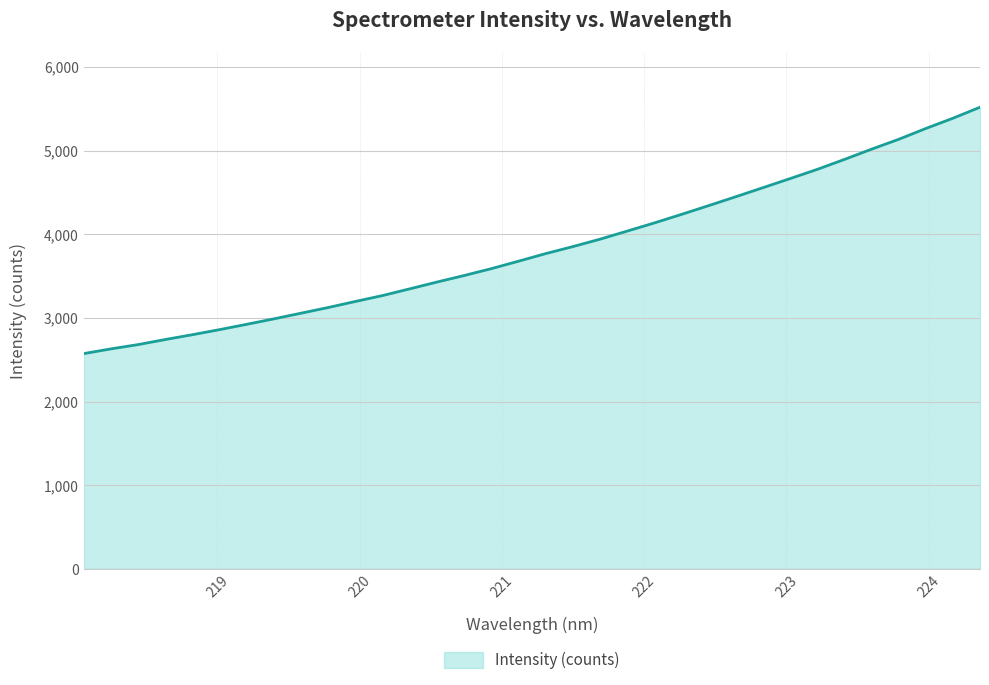

How many values exceed 3769?

17